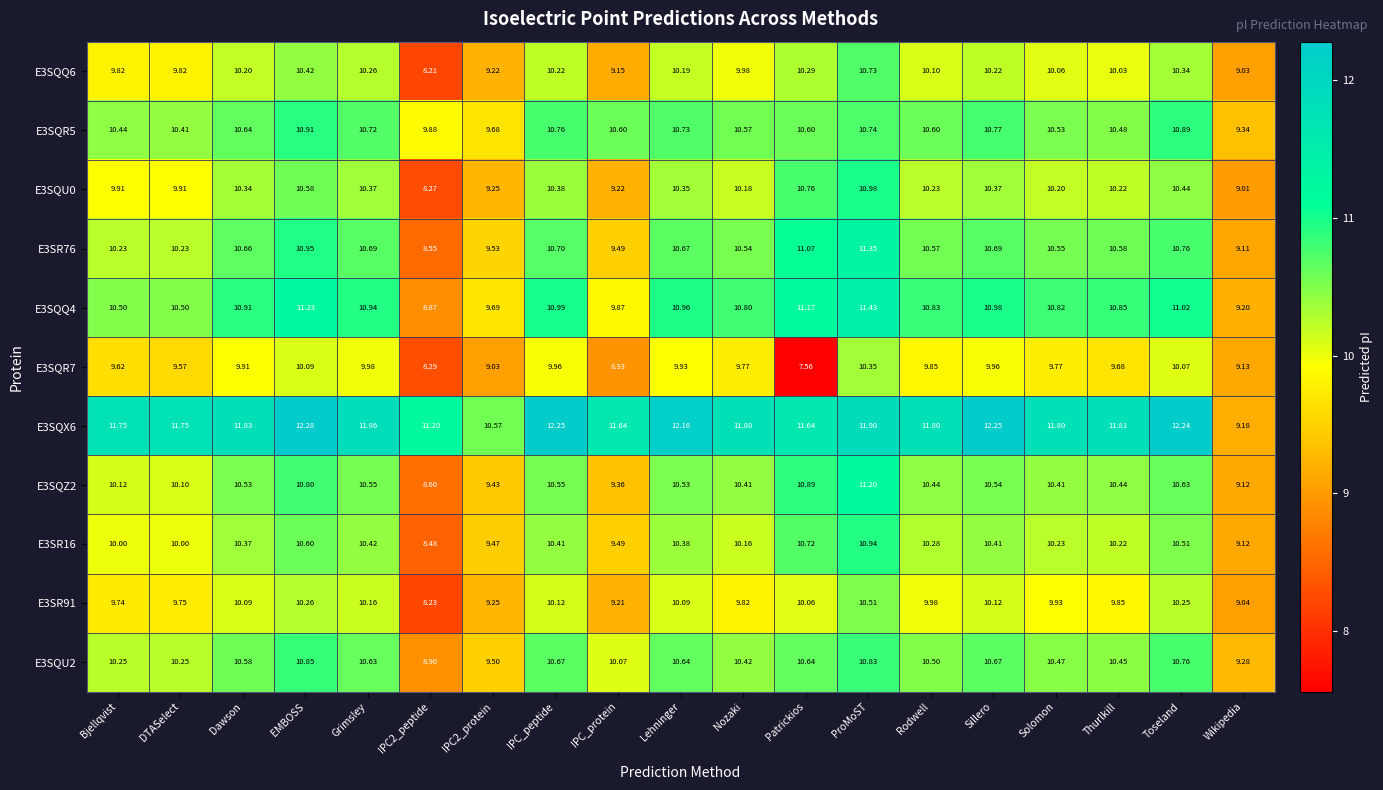

Count the number of categories in the chart.

19